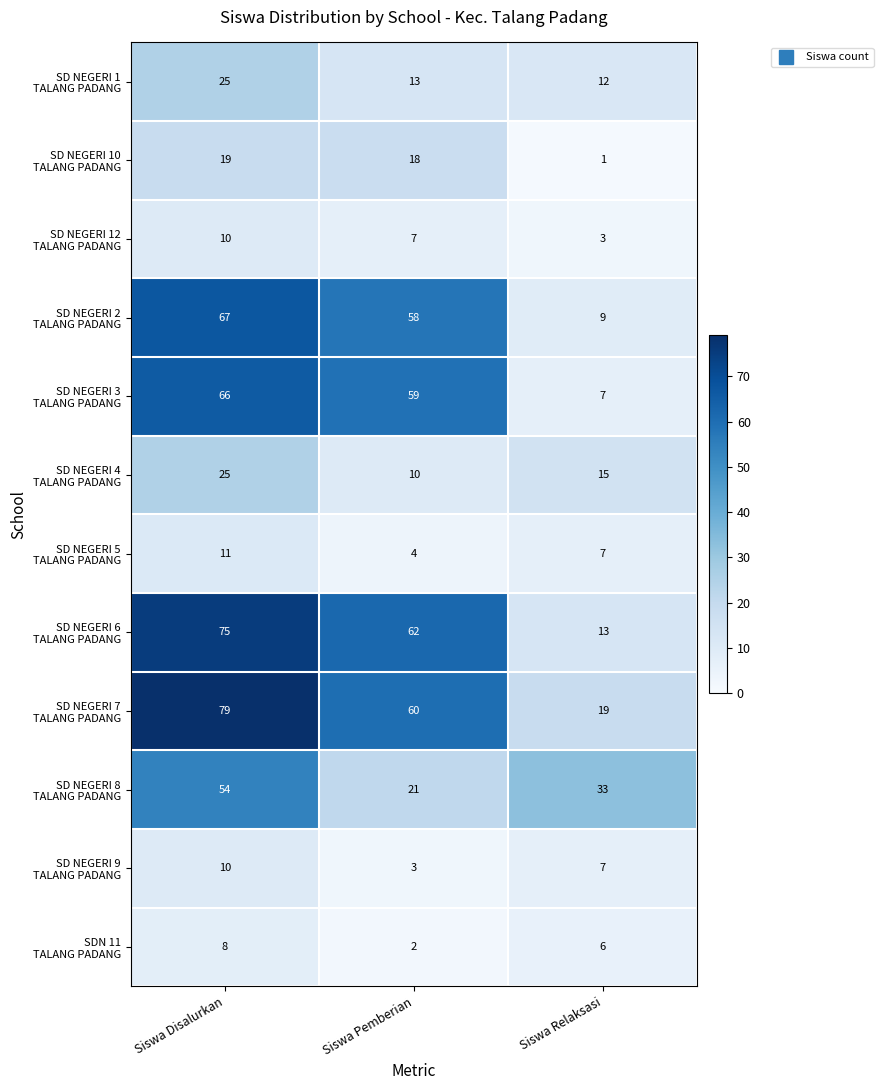

What is the spread (max minus min) of values at Siswa Disalurkan?

71